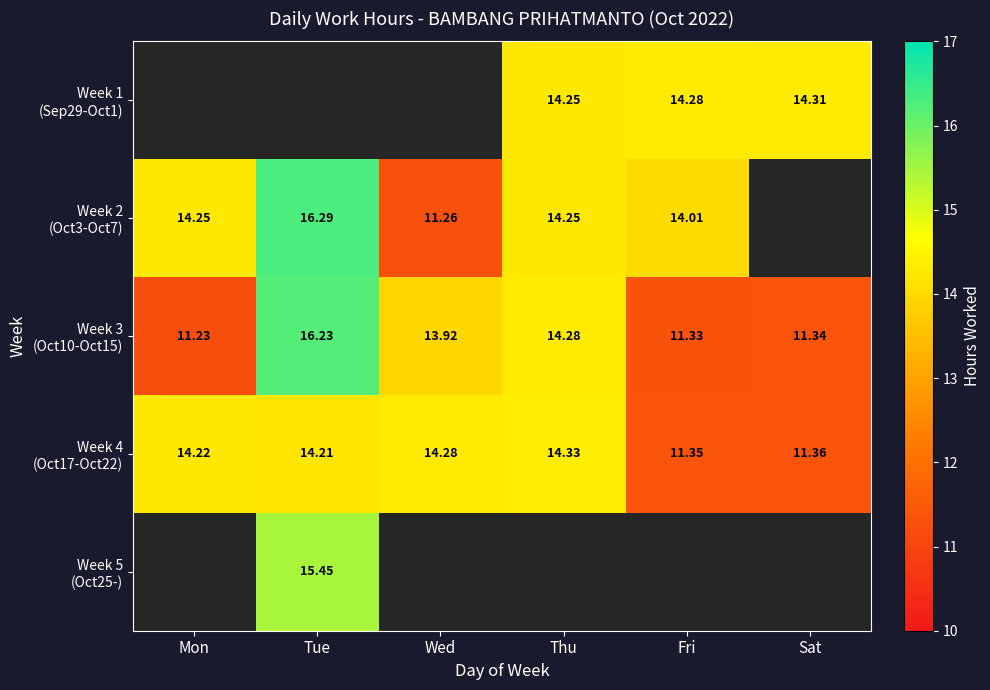

The value of Week 4 (Oct17-Oct22) at Tue is 14.2. True or false?

True